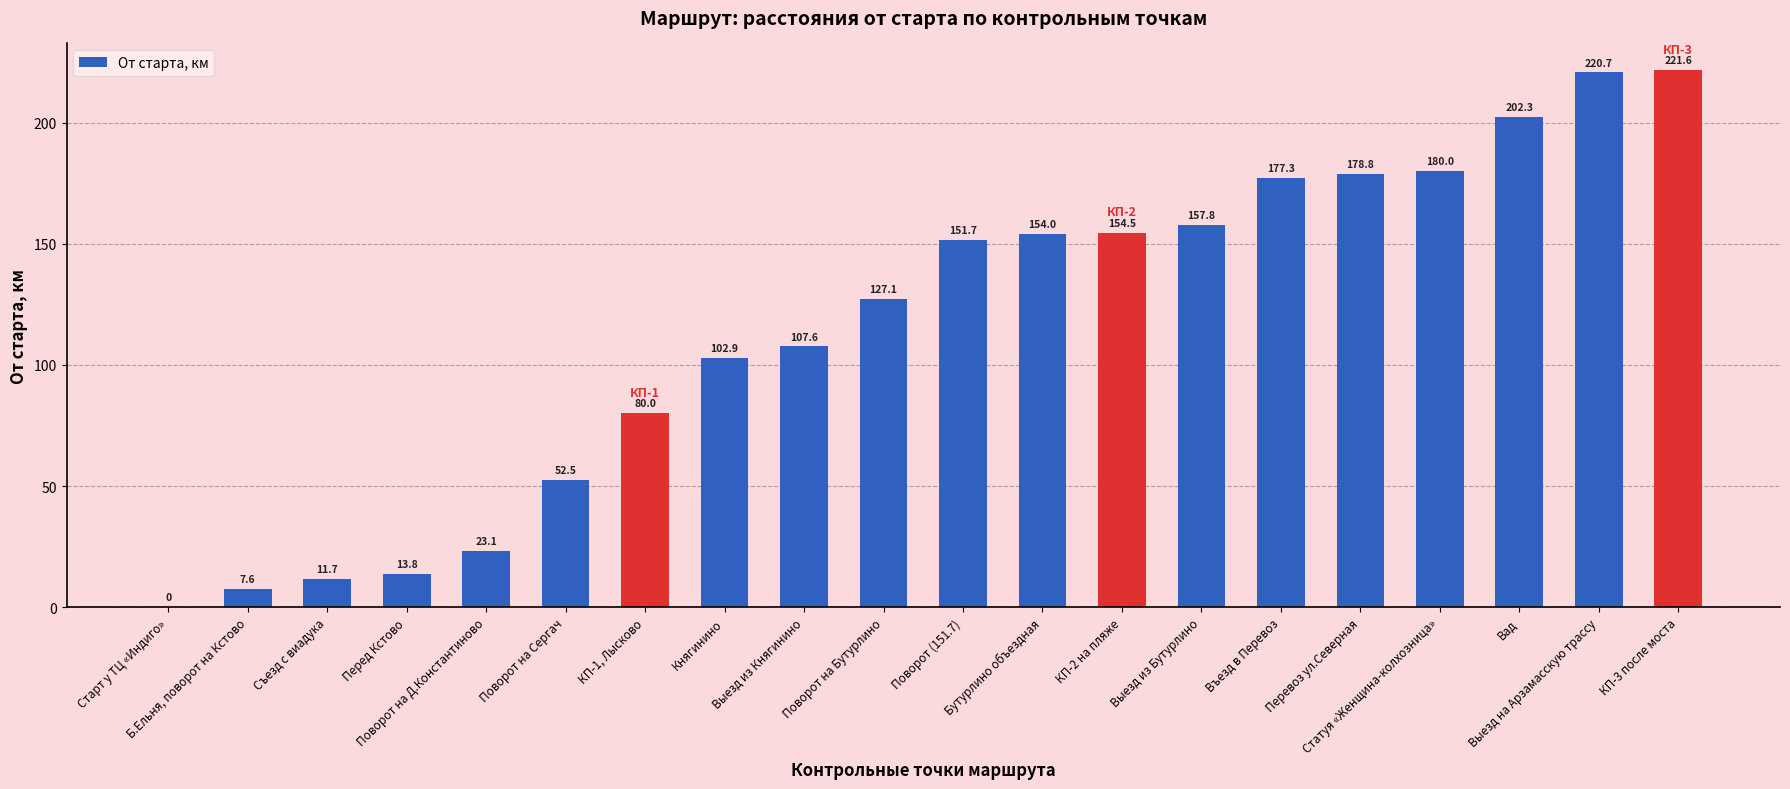

Does the chart contain stacked bars?

No